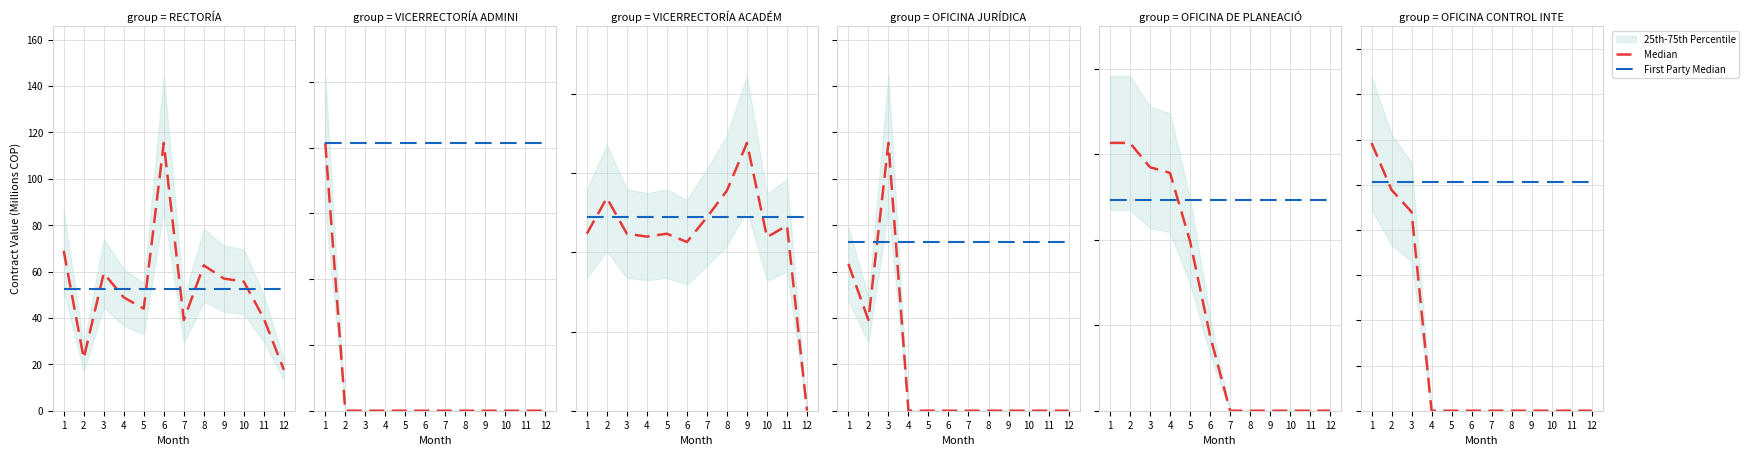

Is the value of First Party Median at 7 greater than the value of Median at 4?

Yes